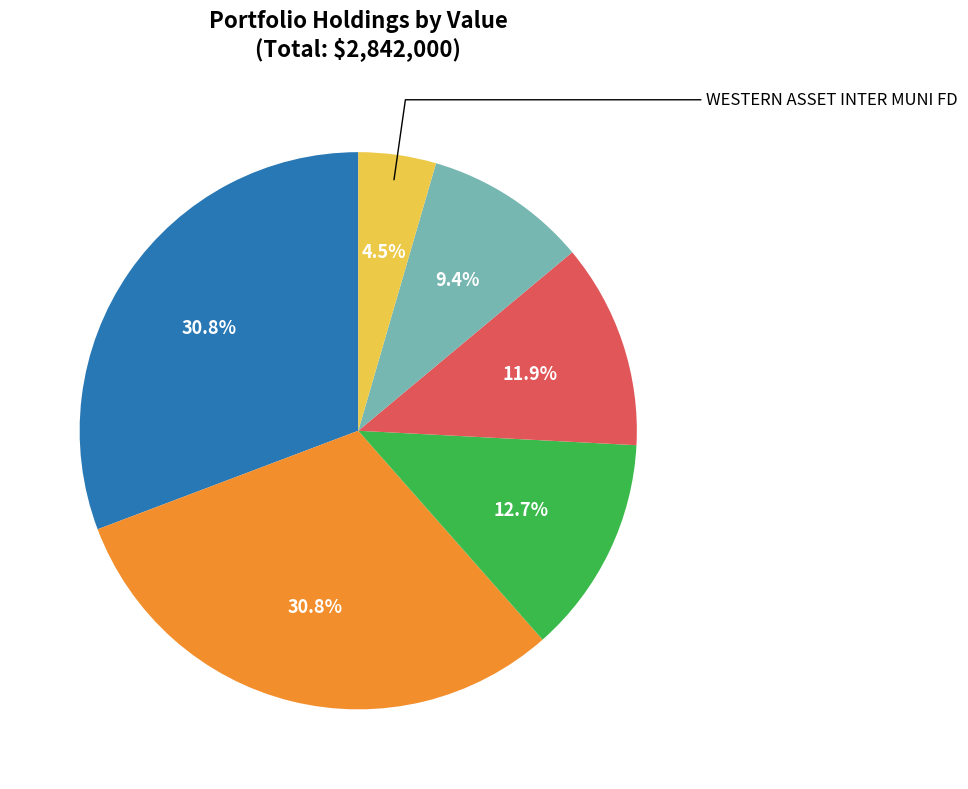

To the nearest percent, what is the average slice percentage?

17%